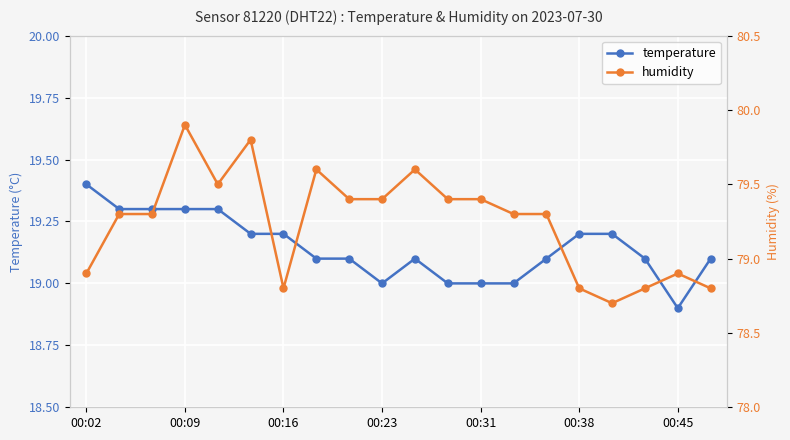

True or false: temperature has more than 0 points higher than both neighbors.

True